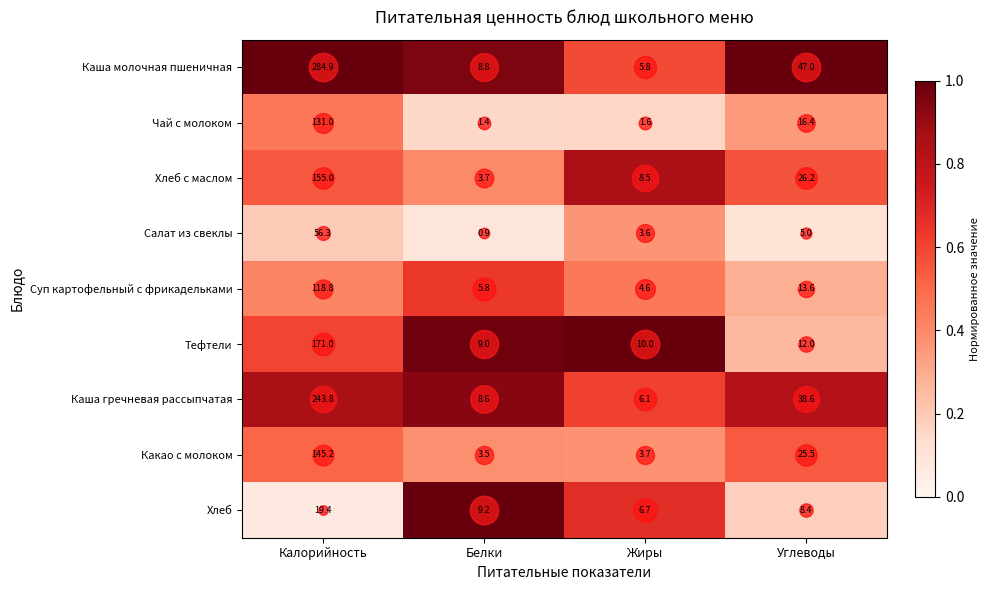

At Калорийность, list the series in order from smallest to largest.

Хлеб, Салат из свеклы, Суп картофельный с фрикадельками, Чай с молоком, Какао с молоком, Хлеб с маслом, Тефтели, Каша гречневая рассыпчатая, Каша молочная пшеничная